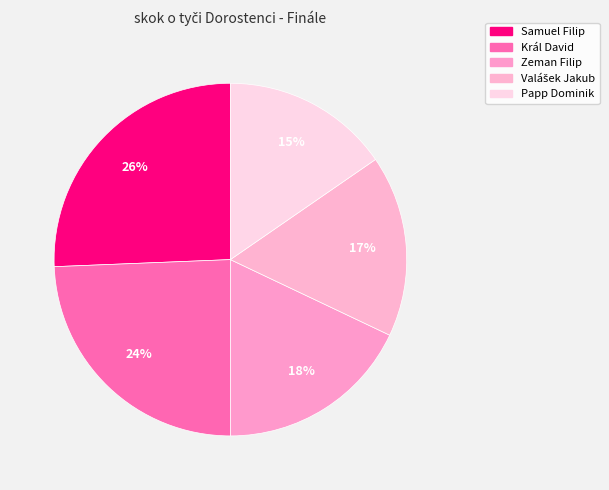

What percentage is the Král David slice, to the nearest percent?

24%